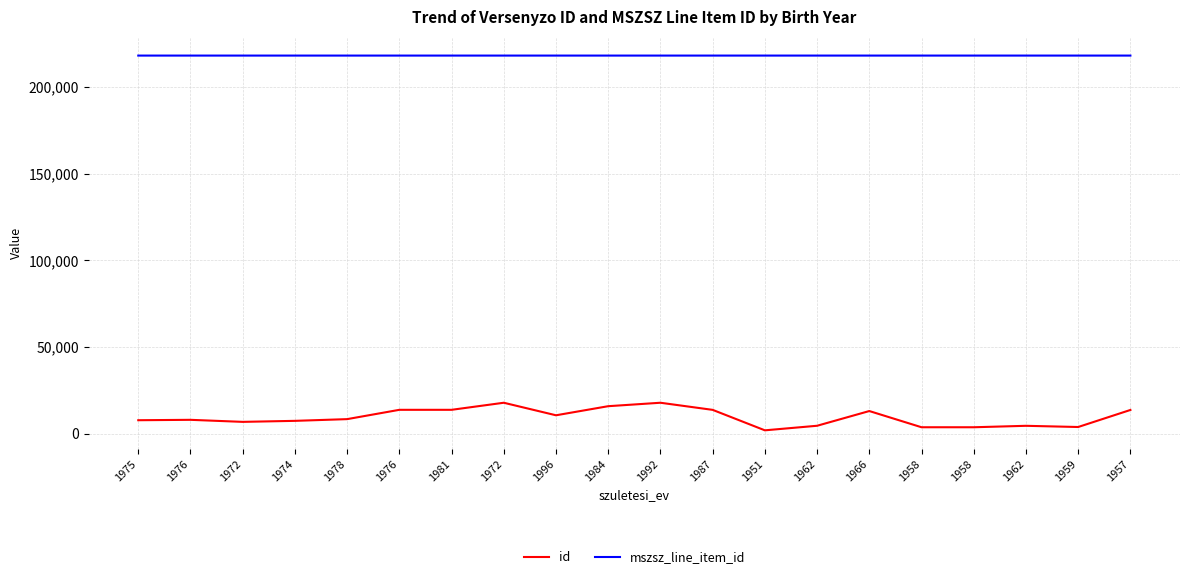

How many lines are shown in the chart?

2